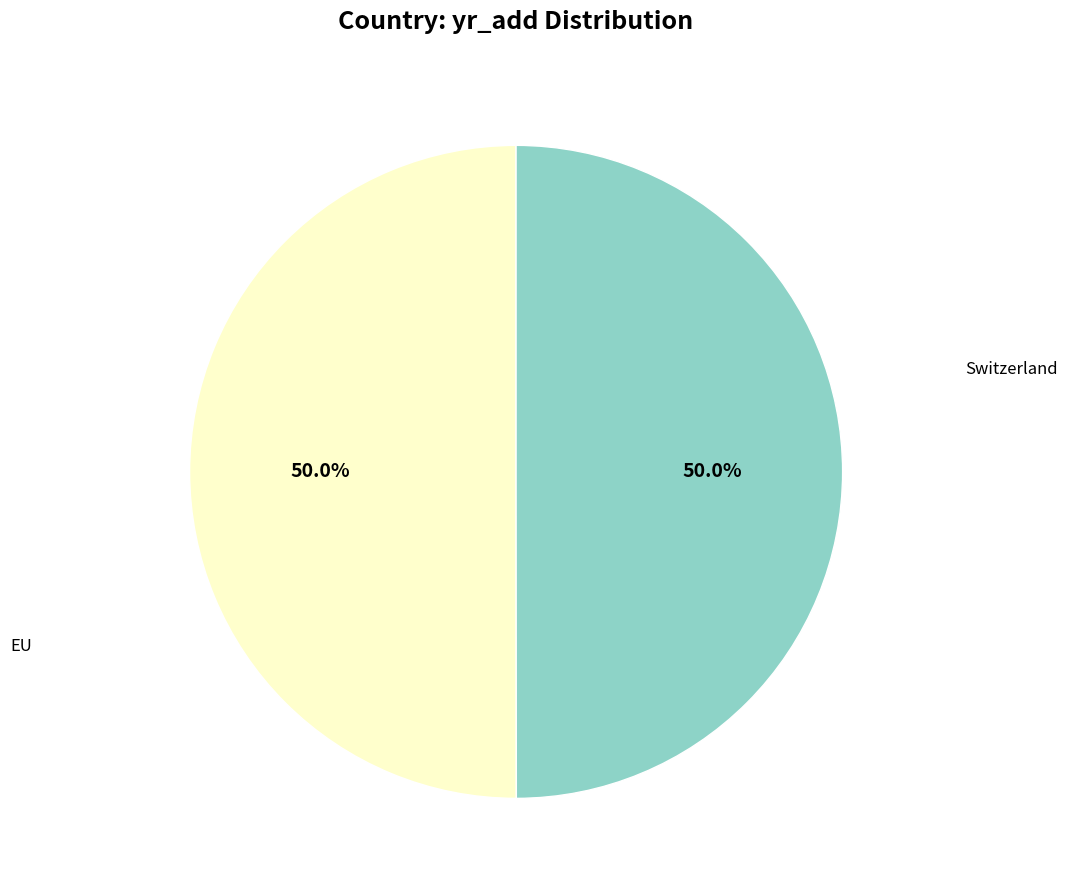

How many segments does this pie chart have?

2